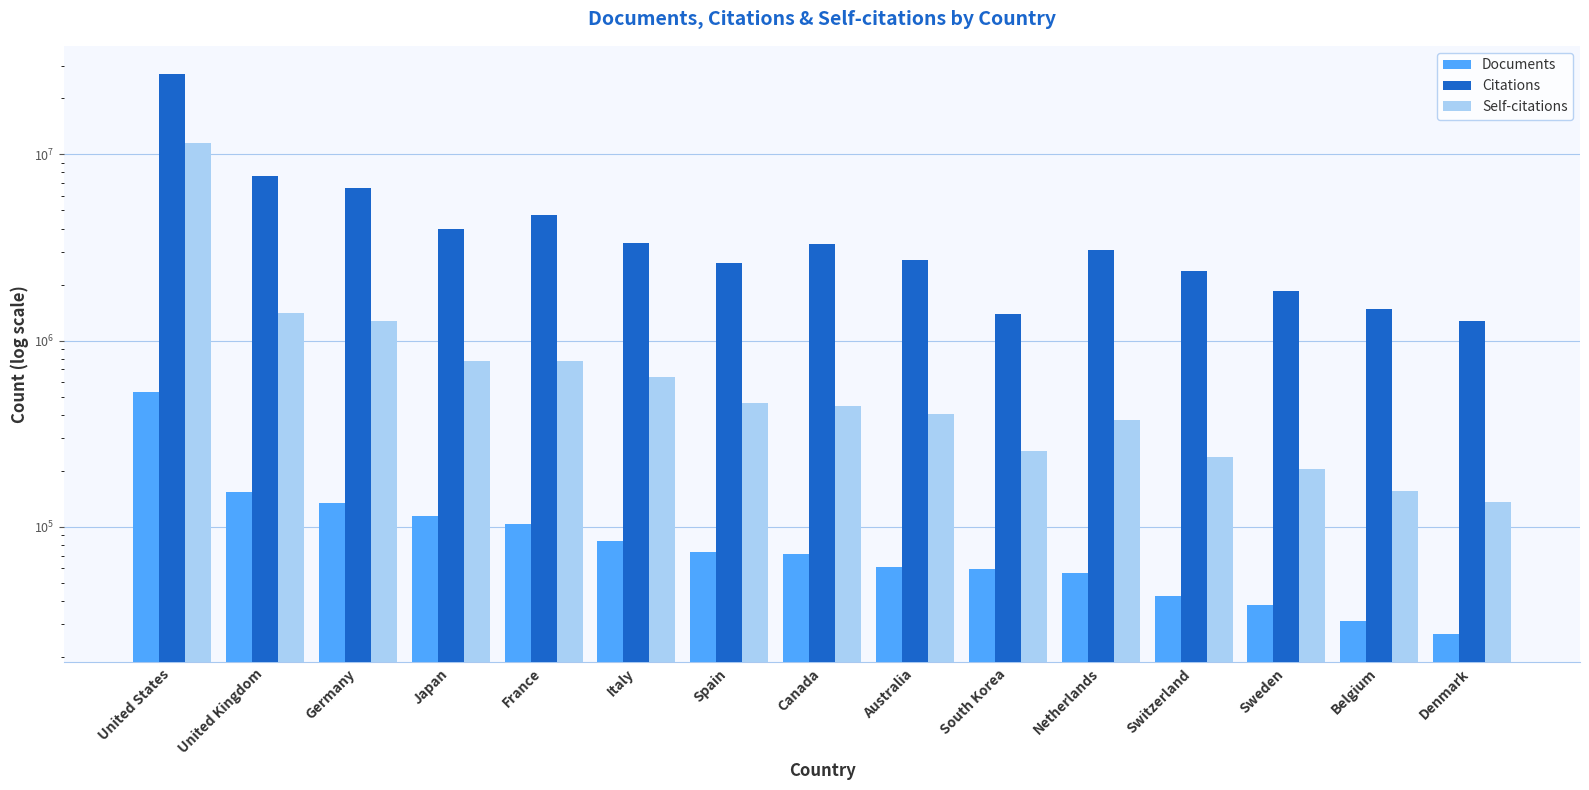

Reading left to right, extract all data points from this chart.

Documents: 531635	154346	133973	113877	103557	83924	72842	71136	60999	59581	56387	42450	38056	31004	26416
Citations: 27093771	7665658	6605252	3999083	4756164	3360234	2614233	3319963	2715584	1394938	3055746	2356350	1855922	1479077	1272388
Self-citations: 11545153	1400744	1272440	772911	774472	637706	463696	445228	405414	254777	373964	237887	204784	156244	135248